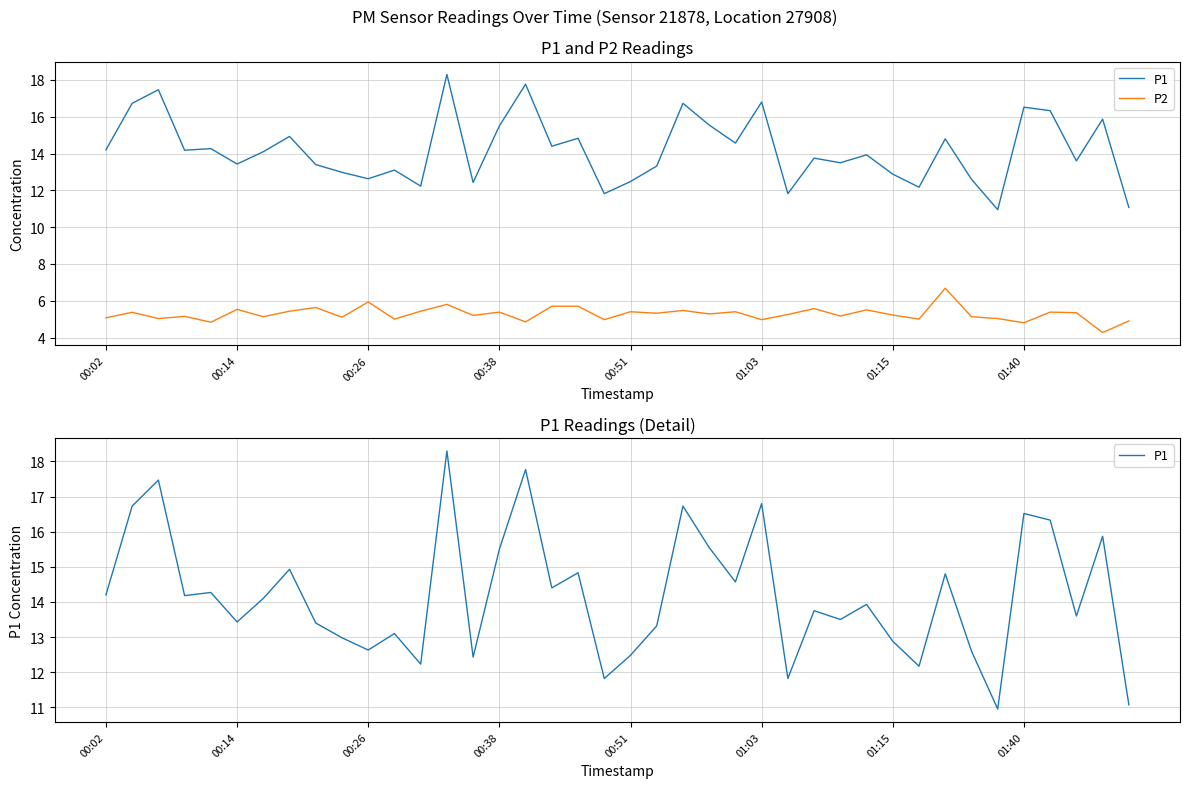

What are all the series names shown in the legend?

P1, P2